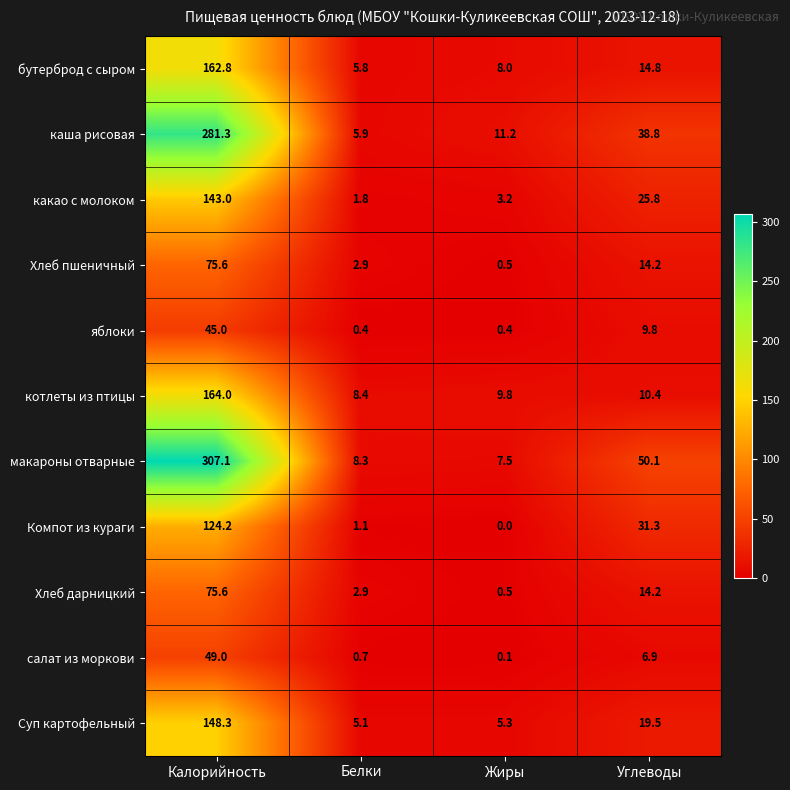

How many series are shown in this chart?

11